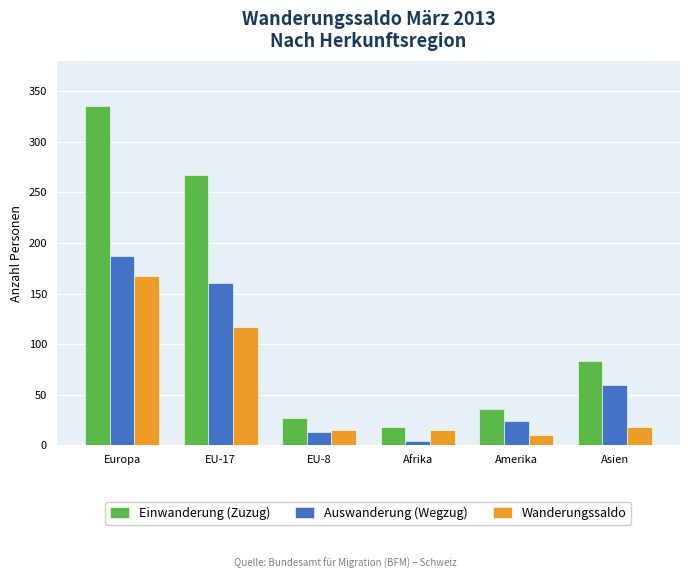

What is the greatest value displayed?

335